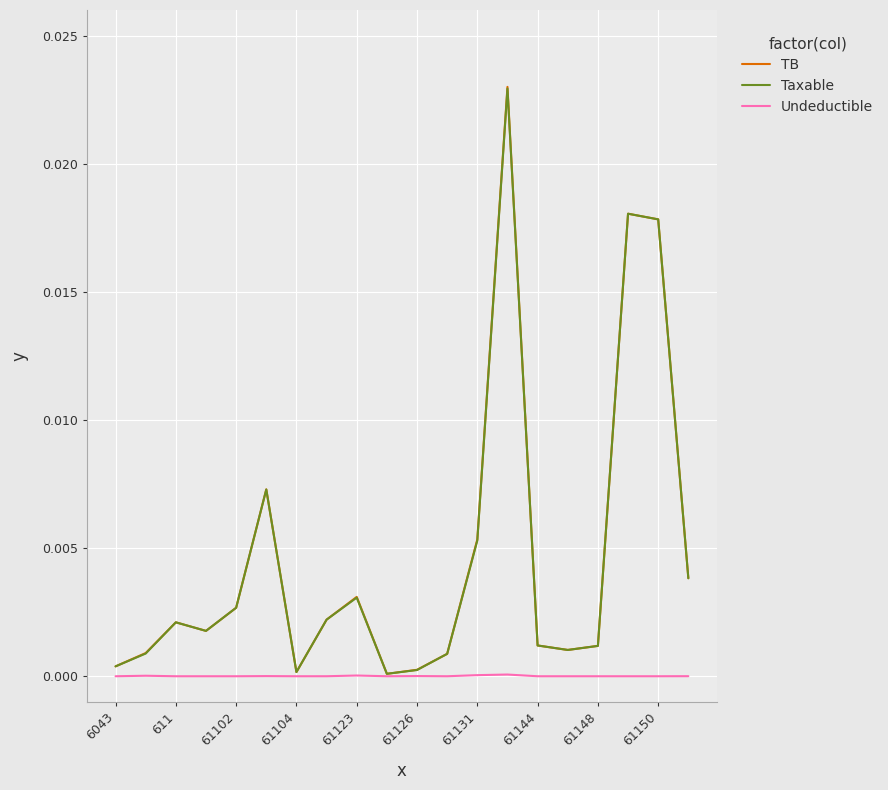

Which series has the largest range (max minus min)?

TB